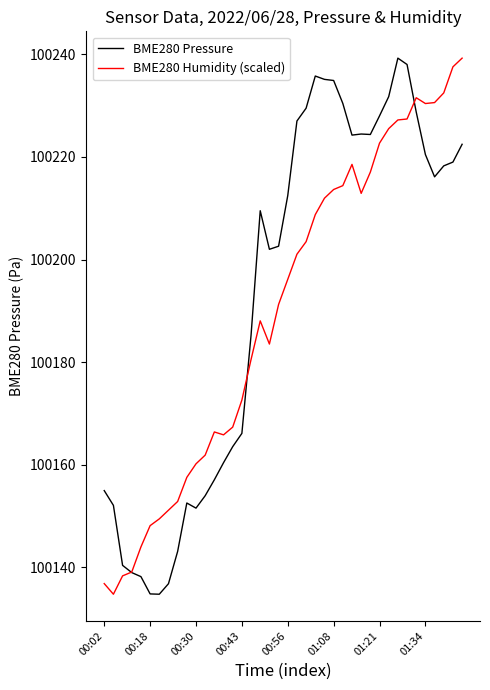

What is the highest value of the BME280 Pressure series?

100239.3